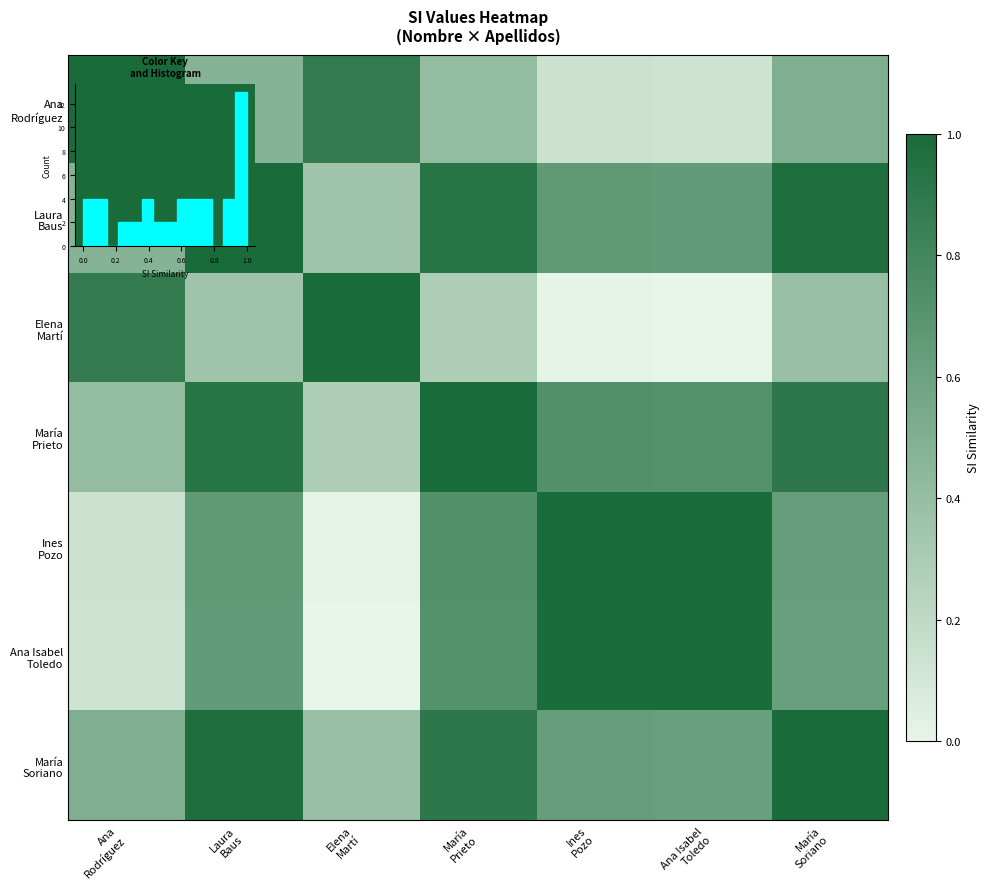

What is the highest value of the row_0 series?

1.0